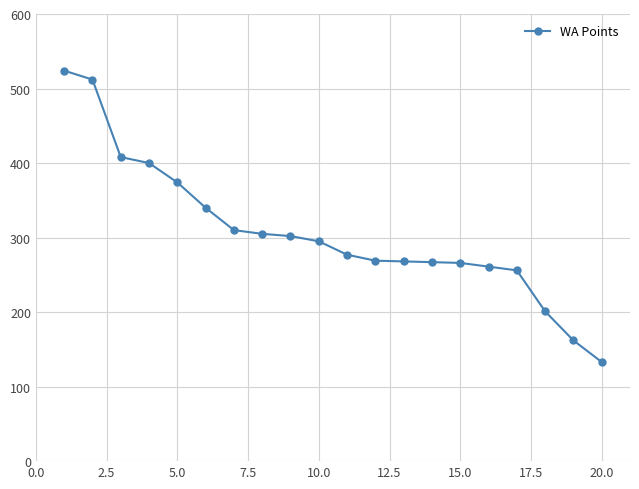

How many lines are shown in the chart?

1